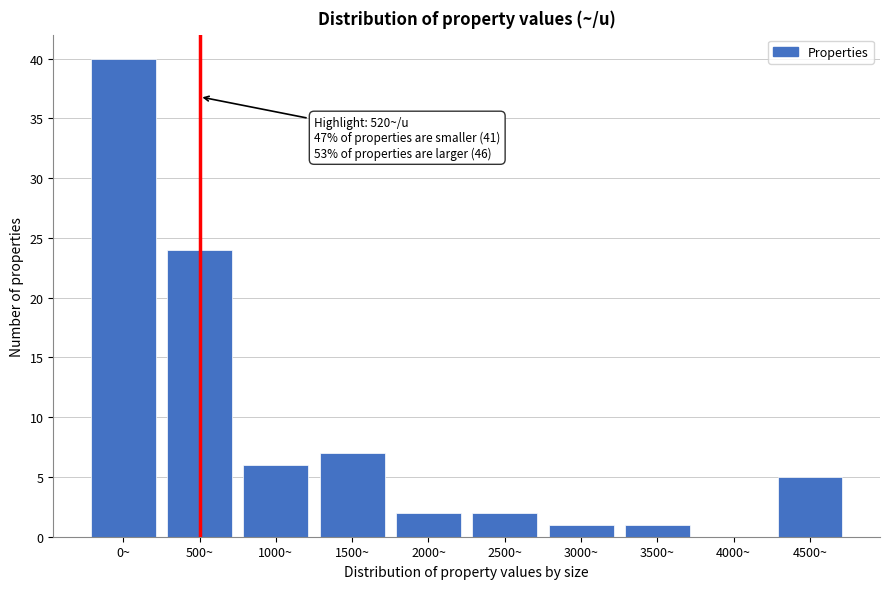

Reading left to right, extract all data points from this chart.

0~=40	500~=24	1000~=6	1500~=7	2000~=2	2500~=2	3000~=1	3500~=1	4000~=0	4500~=5